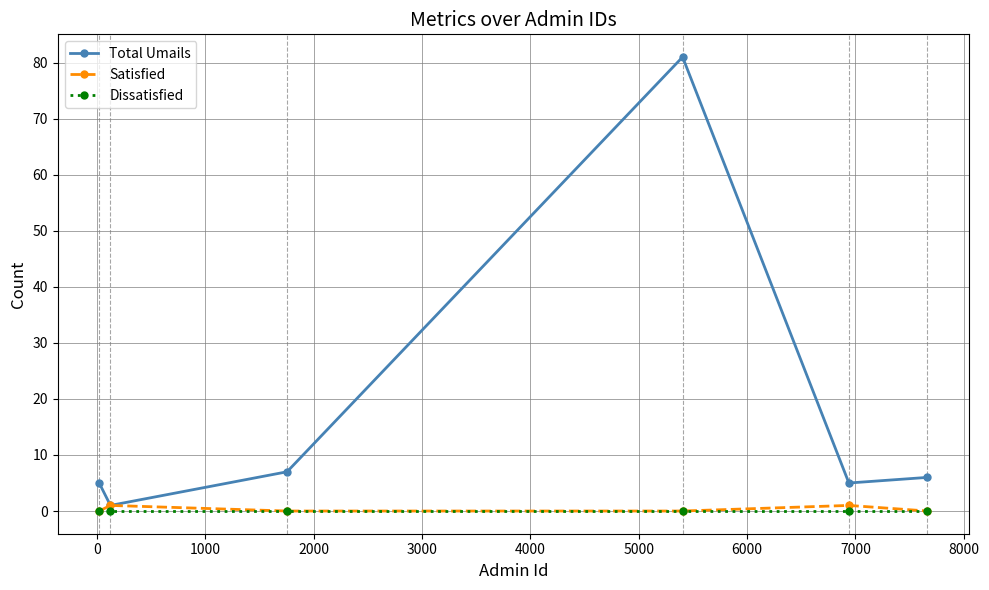

Which series has the largest range (max minus min)?

Total Umails